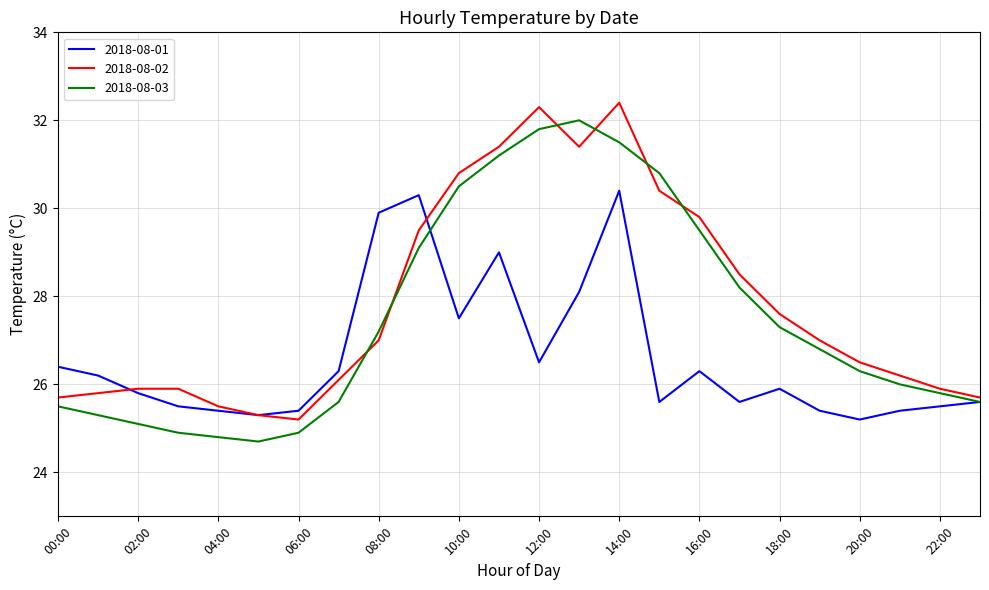

Rank the series by their average value, from highest to lowest.

2018-08-02, 2018-08-03, 2018-08-01